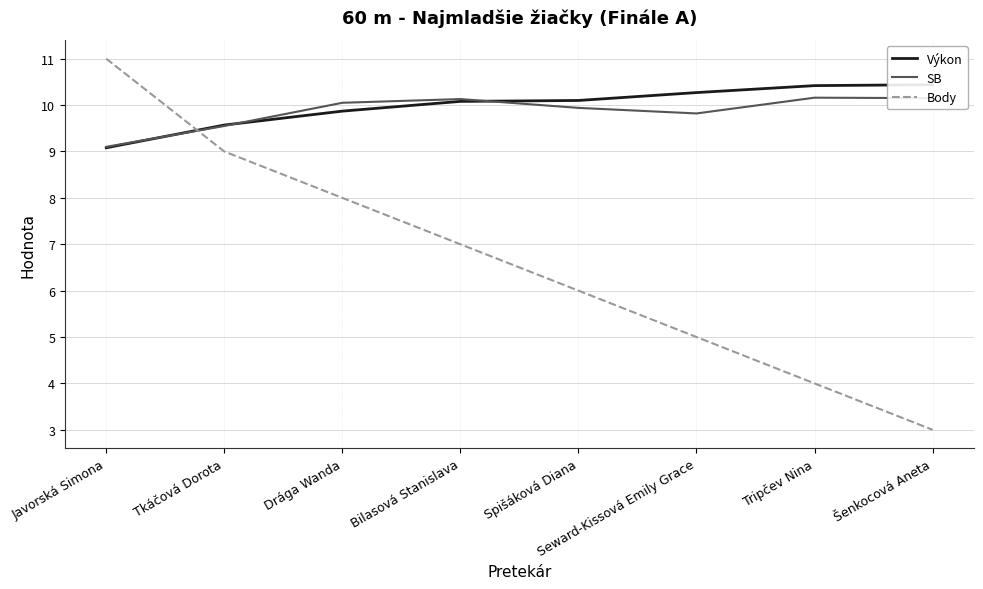

At which category does SB reach its first local peak?

Bilasová Stanislava